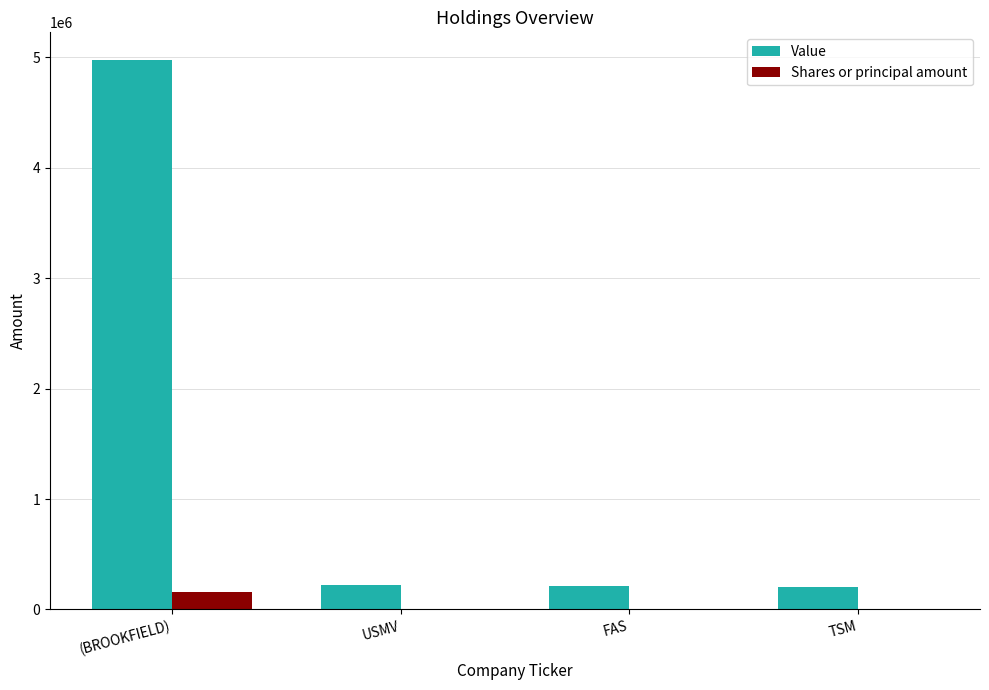

The value of Shares or principal amount at TSM is 2720. True or false?

True